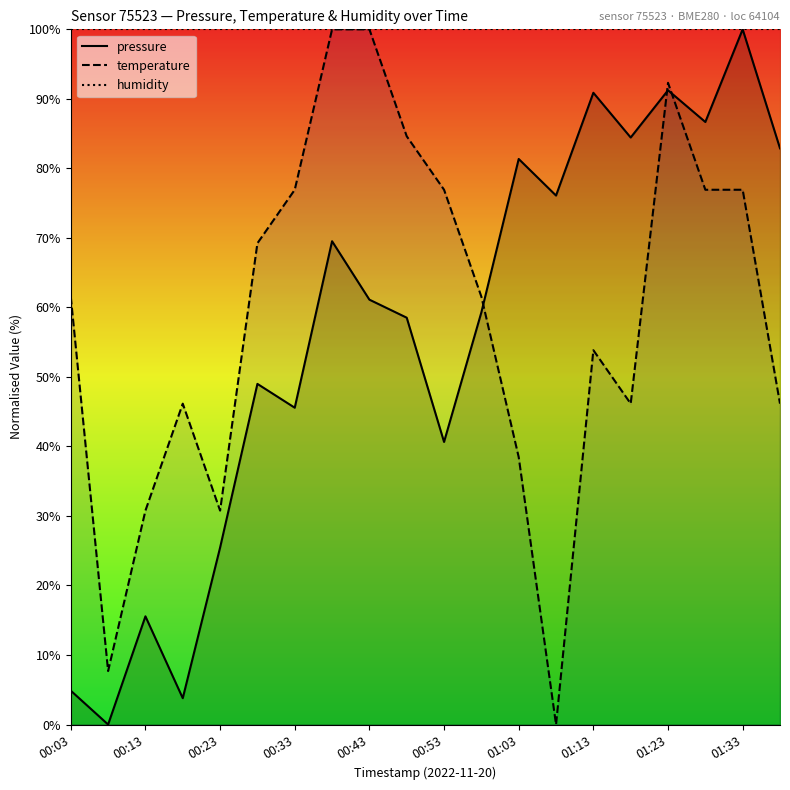

Which series has the largest total across all categories?

humidity